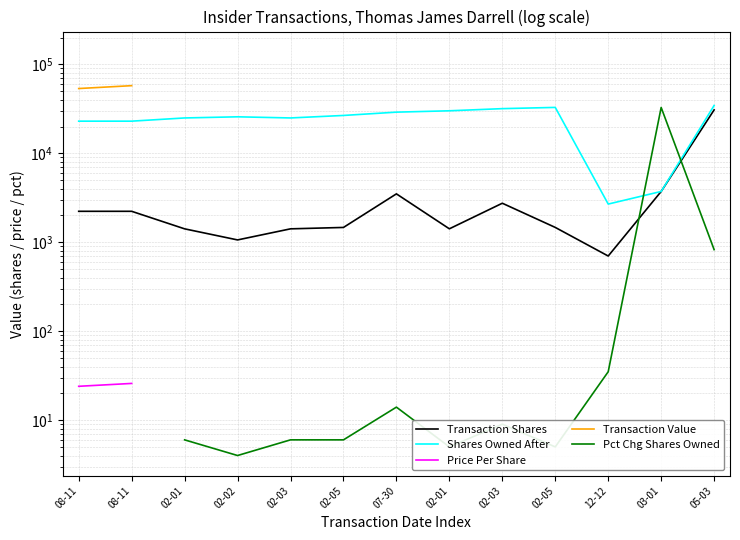

Is the value of Transaction Shares at 05-03 greater than the value of Transaction Value at 02-05?

No